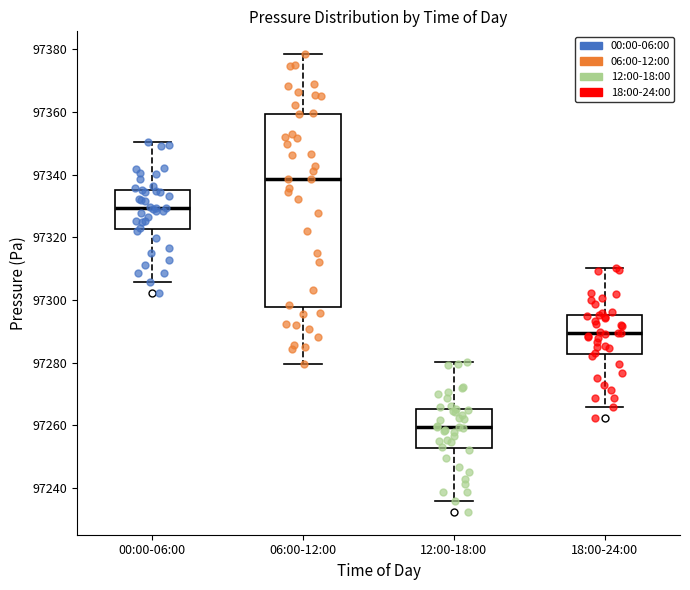

Comparing the boxes themselves (not the whiskers), which one is the tallest?

06:00-12:00